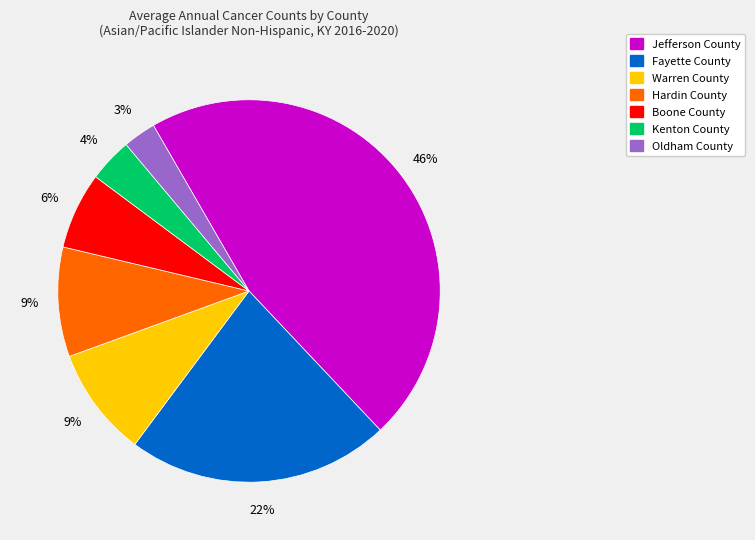

Do Kenton County and Warren County together represent more than half of the pie?

No